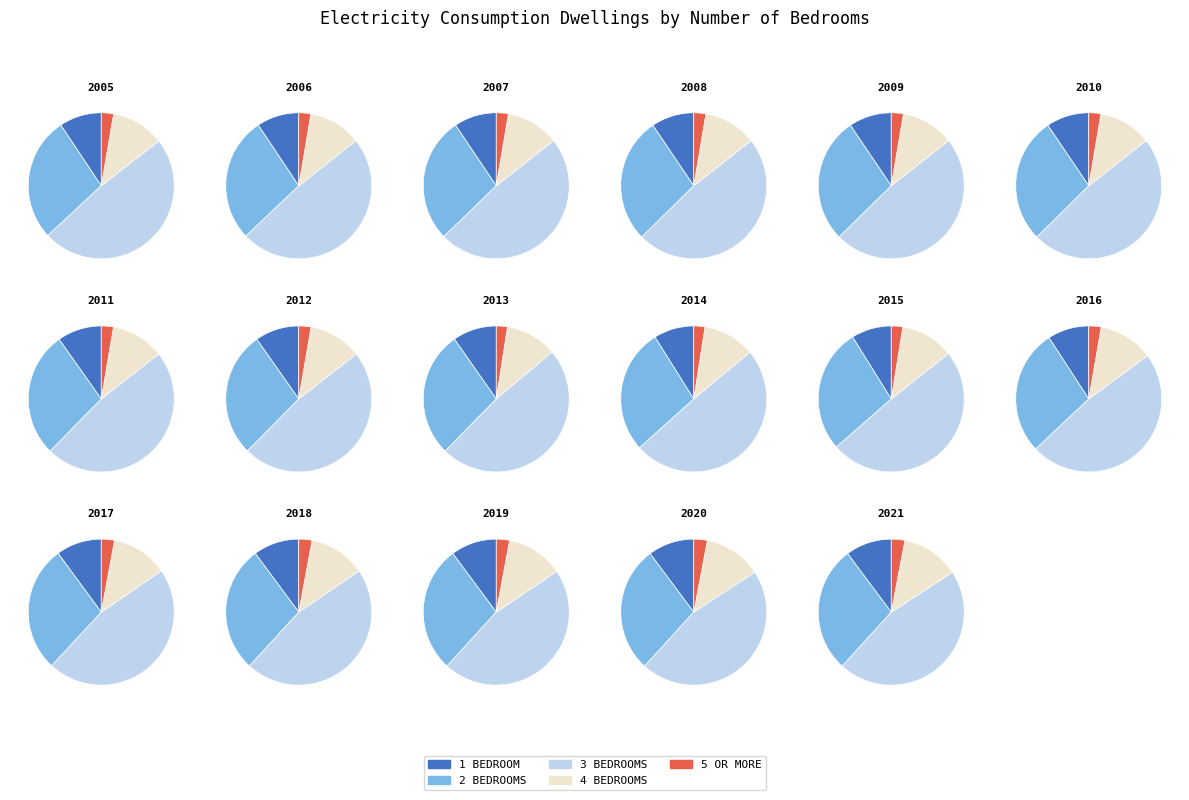

What is the difference between the highest and lowest values at 2016?

1807640